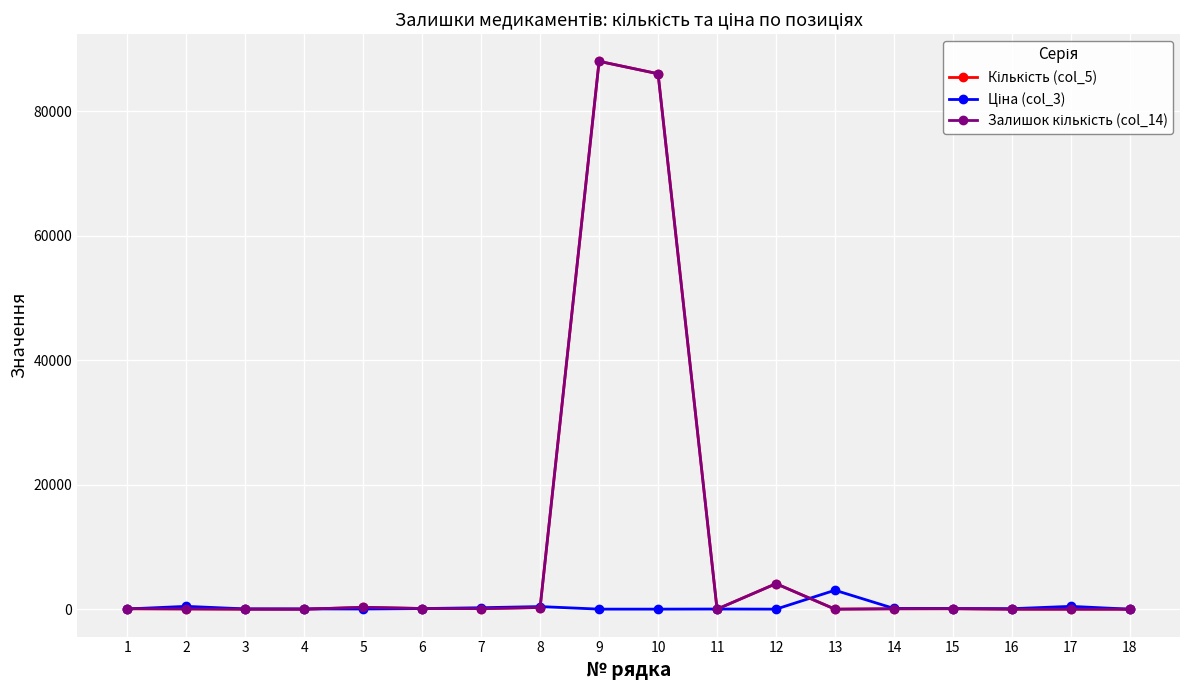

At how many categories does at least one series exceed 13363?

2